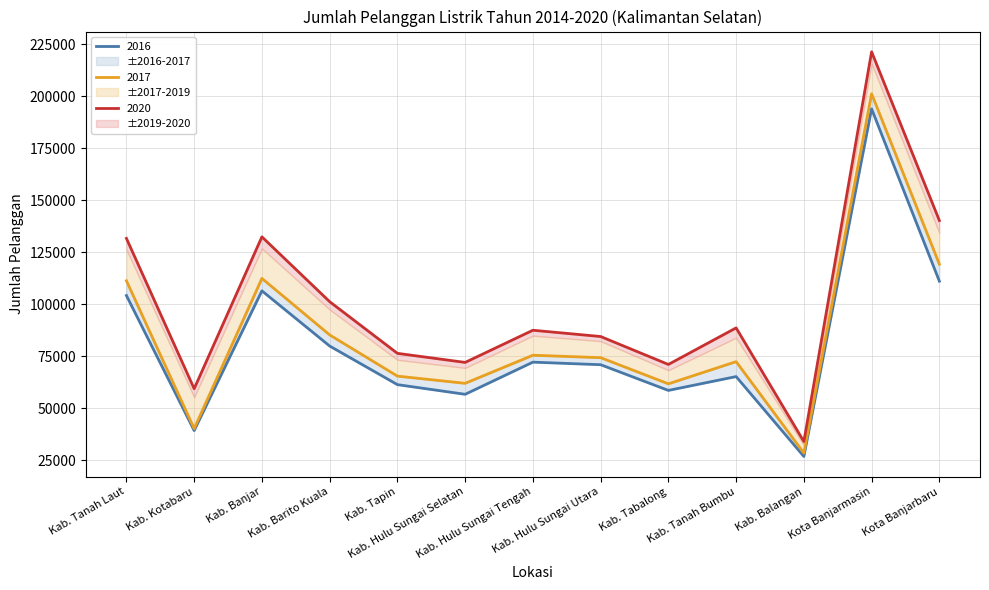

Rank the series at Kab. Hulu Sungai Utara from highest to lowest value.

2019, 2017, 2016